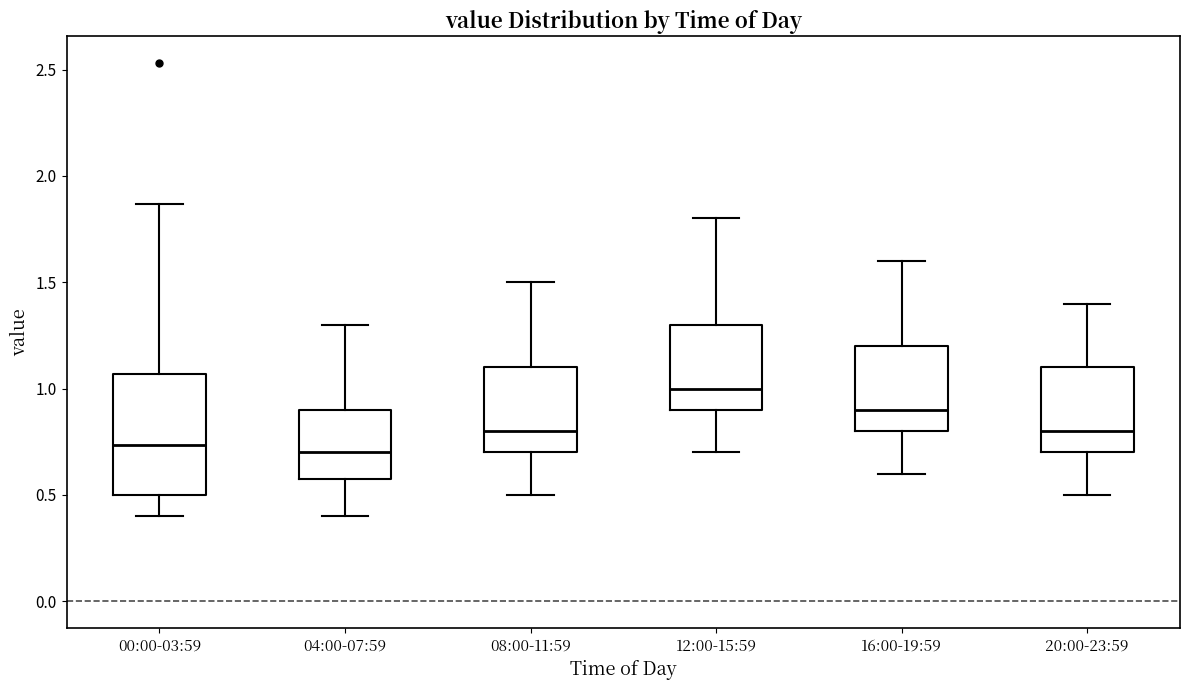

Comparing the boxes themselves (not the whiskers), which one is the tallest?

00:00-03:59